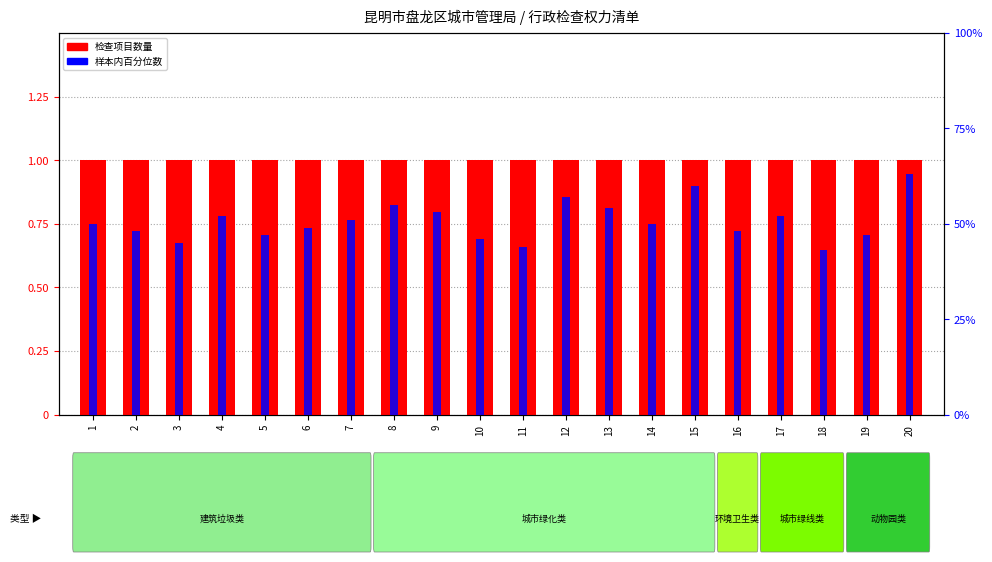

At how many categories does at least one series exceed 0?

20